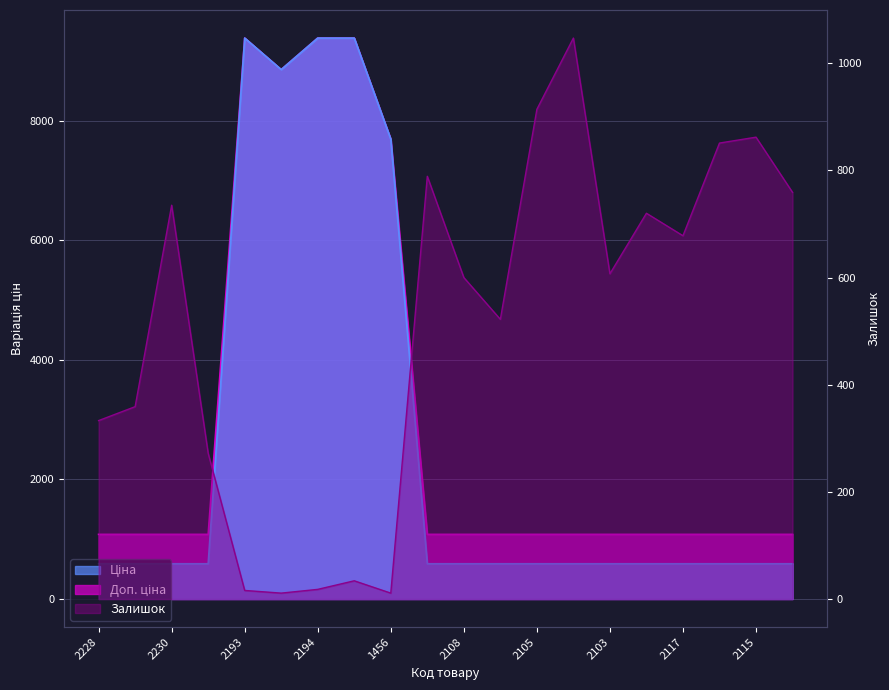

What is the minimum value for Доп. ціна?

1081.7